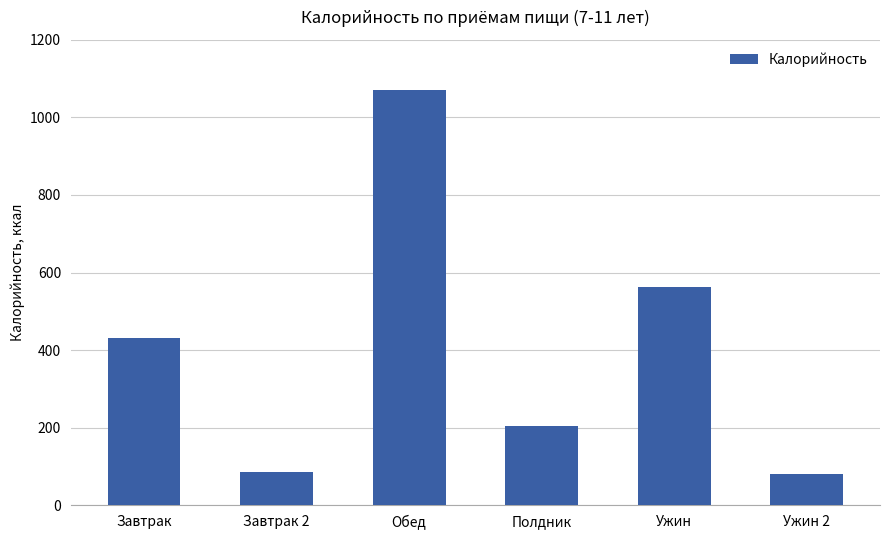

What is the minimum value shown in the chart?

79.2